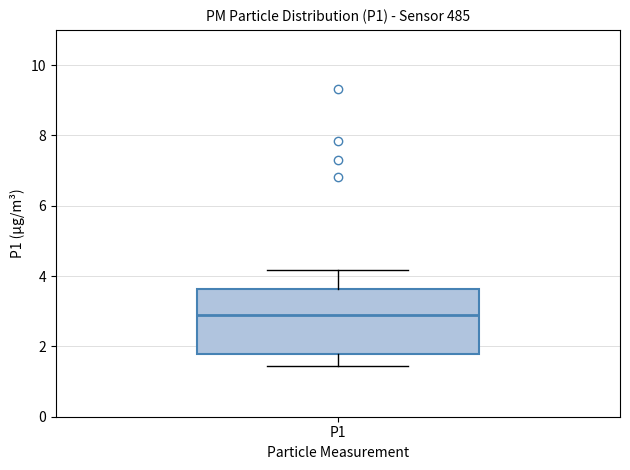

Where is the upper edge of the box for P1 on the y-axis? The values are not printed on the chart, so give them approximately, as read against the axis.

3.6